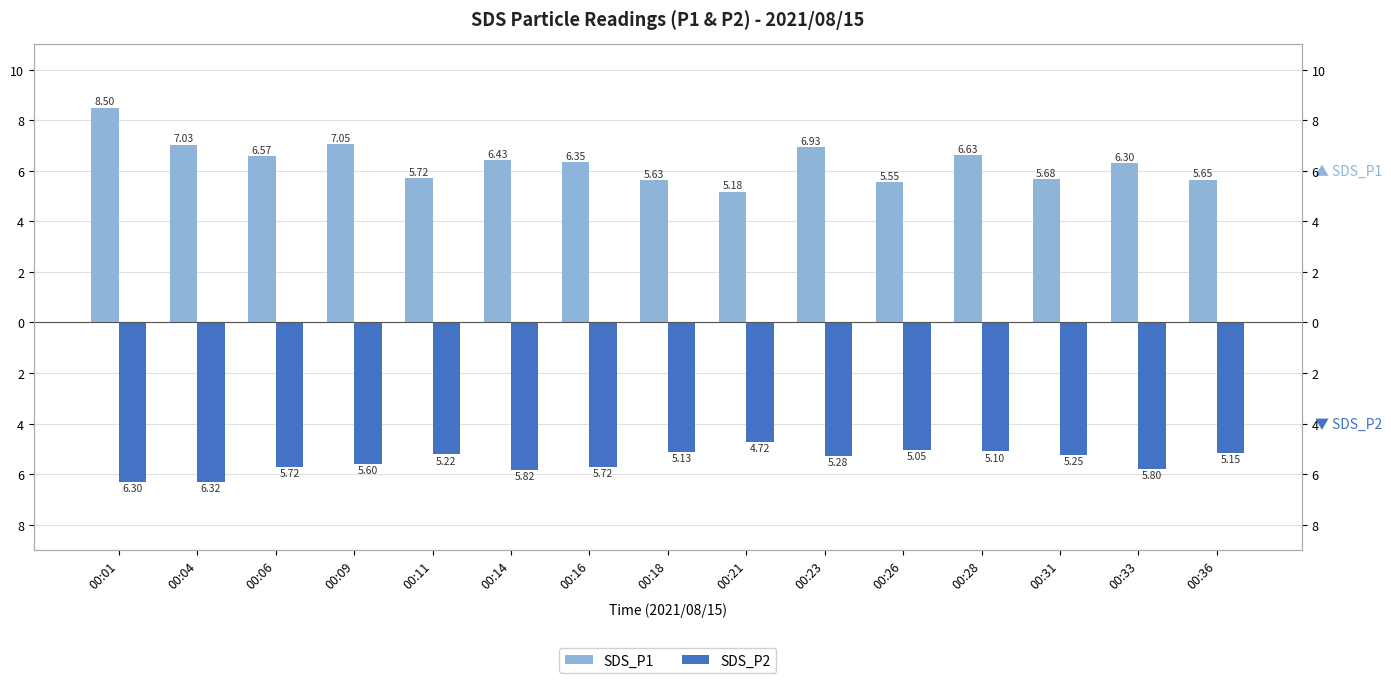

Rank the series by their average value, from highest to lowest.

SDS_P1, SDS_P2